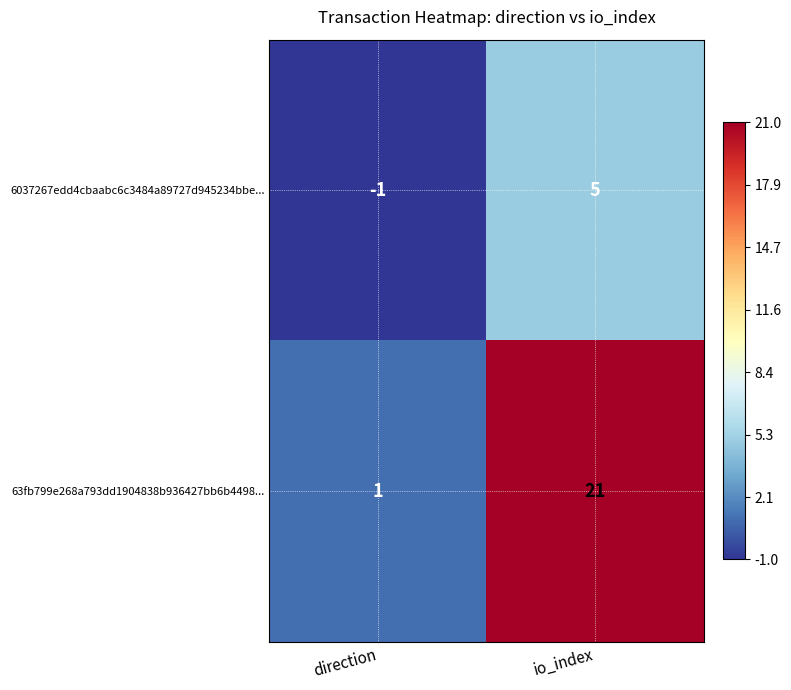

Which series has the largest range (max minus min)?

63fb799e268a793dd1904838b936427bb6b4498...